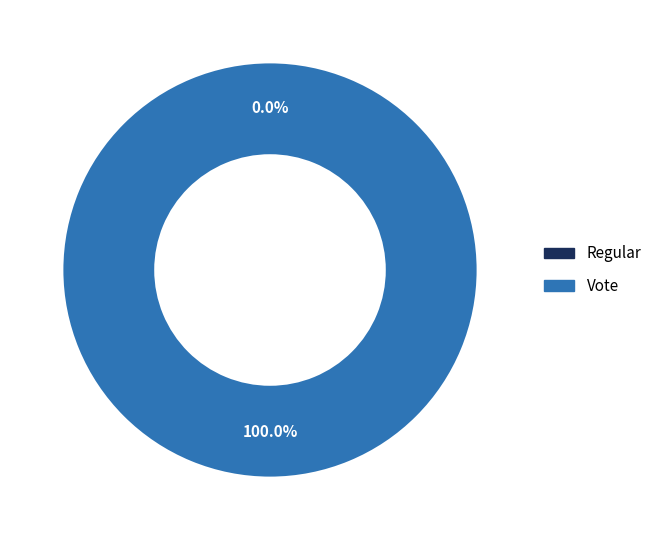

Between Regular and Vote, which is larger?

Vote